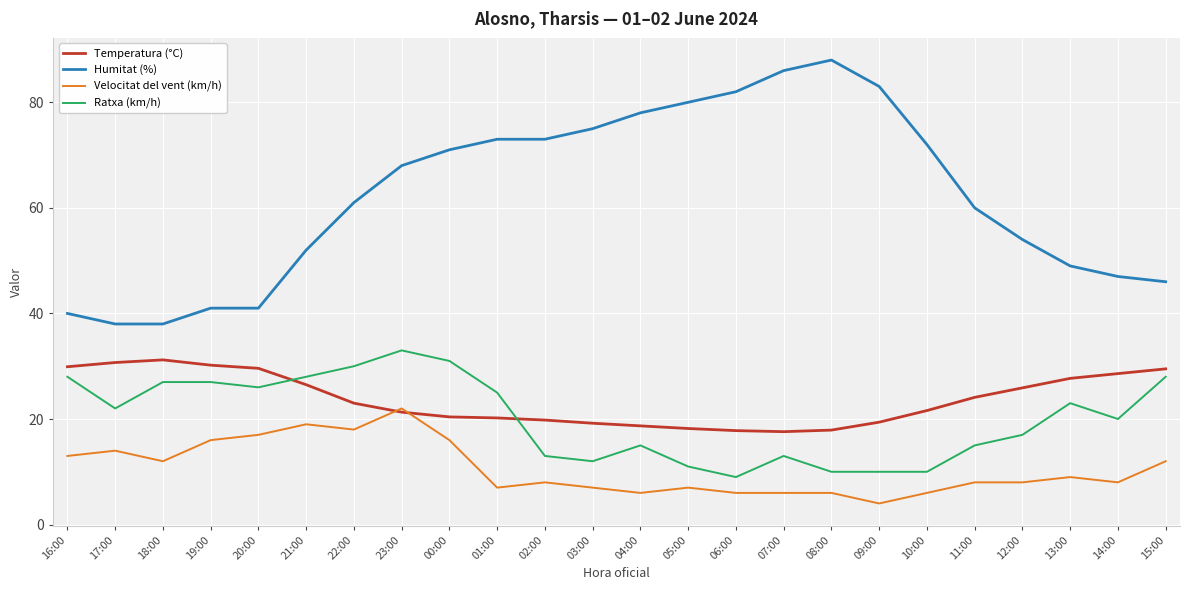

What is the difference between the highest and lowest values at 19:00?

25.0